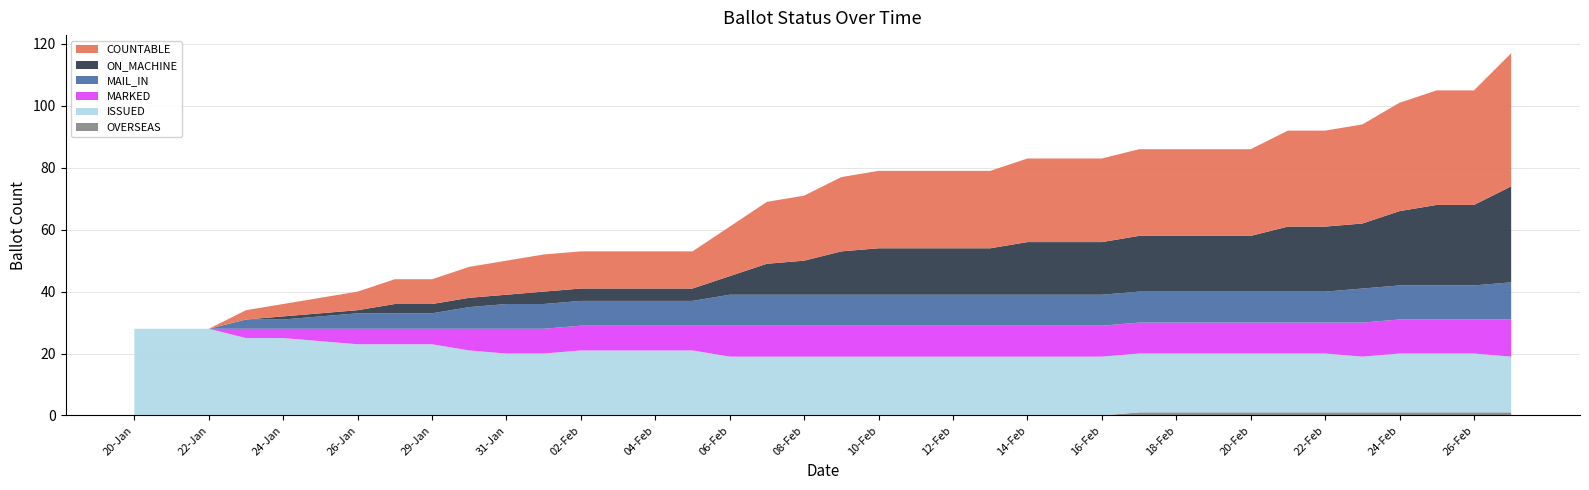

Reading left to right, extract all data points from this chart.

COUNTABLE: 0	0	0	3	4	5	6	8	8	10	11	12	12	12	12	12	16	20	21	24	25	25	25	25	27	27	27	28	28	28	28	31	31	32	35	37	37	43
ON_MACHINE: 0	0	0	0	1	1	1	3	3	3	3	4	4	4	4	4	6	10	11	14	15	15	15	15	17	17	17	18	18	18	18	21	21	21	24	26	26	31
MAIL_IN: 0	0	0	3	3	4	5	5	5	7	8	8	8	8	8	8	10	10	10	10	10	10	10	10	10	10	10	10	10	10	10	10	10	11	11	11	11	12
MARKED: 0	0	0	3	3	4	5	5	5	7	8	8	8	8	8	8	10	10	10	10	10	10	10	10	10	10	10	10	10	10	10	10	10	11	11	11	11	12
ISSUED: 28	28	28	25	25	24	23	23	23	21	20	20	21	21	21	21	19	19	19	19	19	19	19	19	19	19	19	19	19	19	19	19	19	18	19	19	19	18
OVERSEAS: 0	0	0	0	0	0	0	0	0	0	0	0	0	0	0	0	0	0	0	0	0	0	0	0	0	0	0	1	1	1	1	1	1	1	1	1	1	1